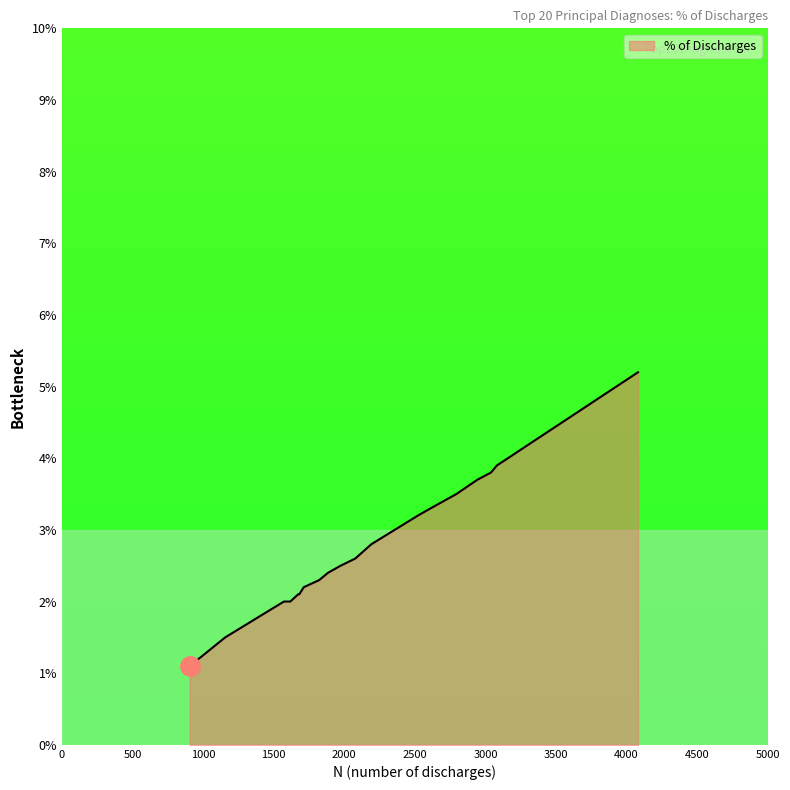

What is the maximum value shown in the chart?

5.2